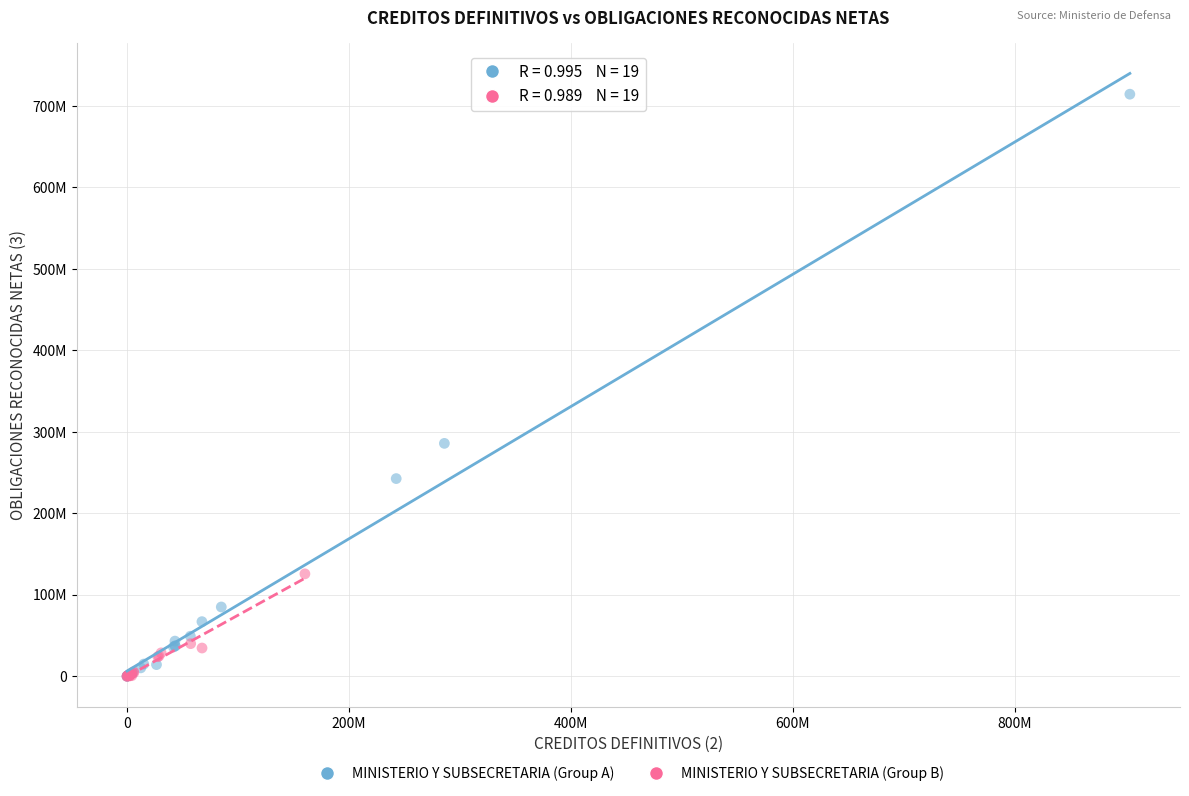

What are all the series names shown in the legend?

MINISTERIO Y SUBSECRETARIA (Group A), MINISTERIO Y SUBSECRETARIA (Group B)